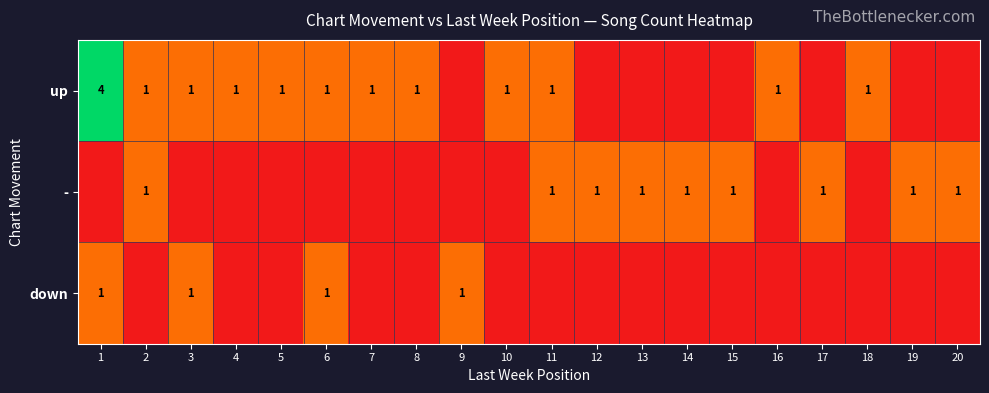

The - series shows 1 at 17. True or false?

True